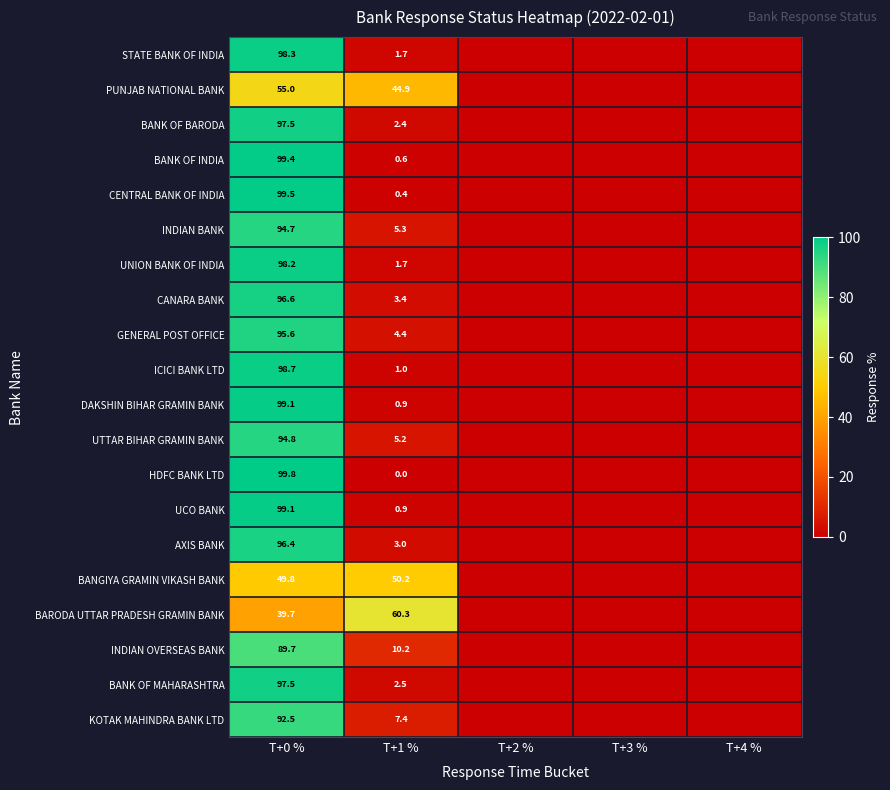

True or false: ICICI BANK LTD has a value of 141.2 at T+0 %.

False